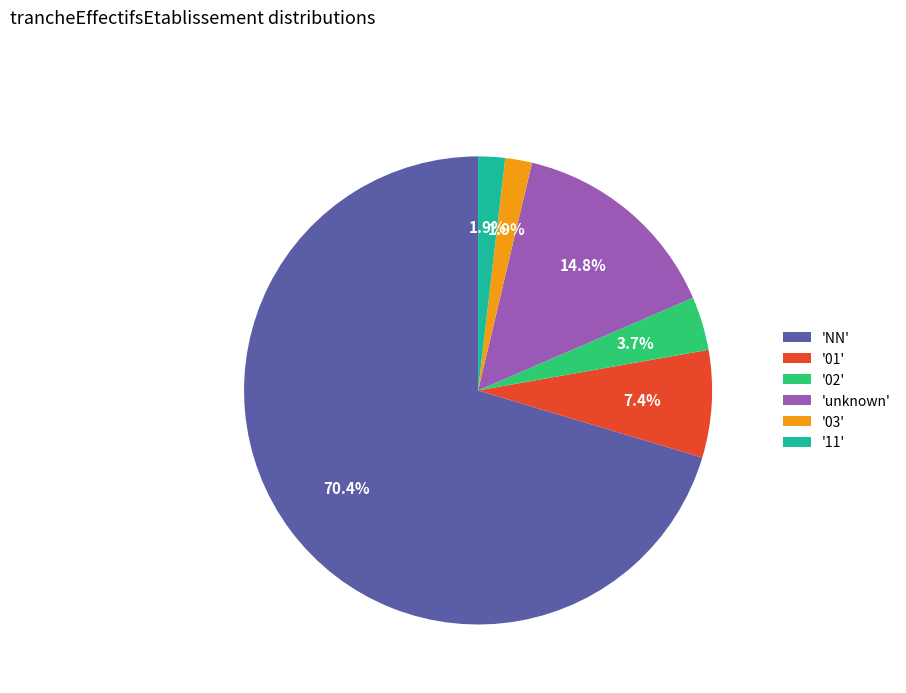

Do '02' and 'NN' together represent more than half of the pie?

Yes